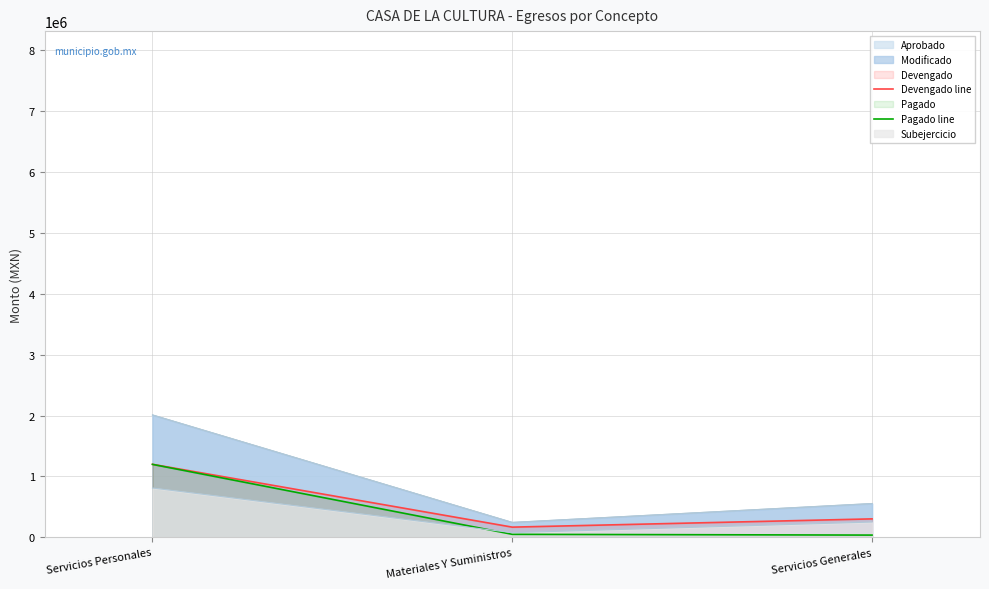

What is the difference between the maximum and minimum values in the Pagado line series?

1160935.1